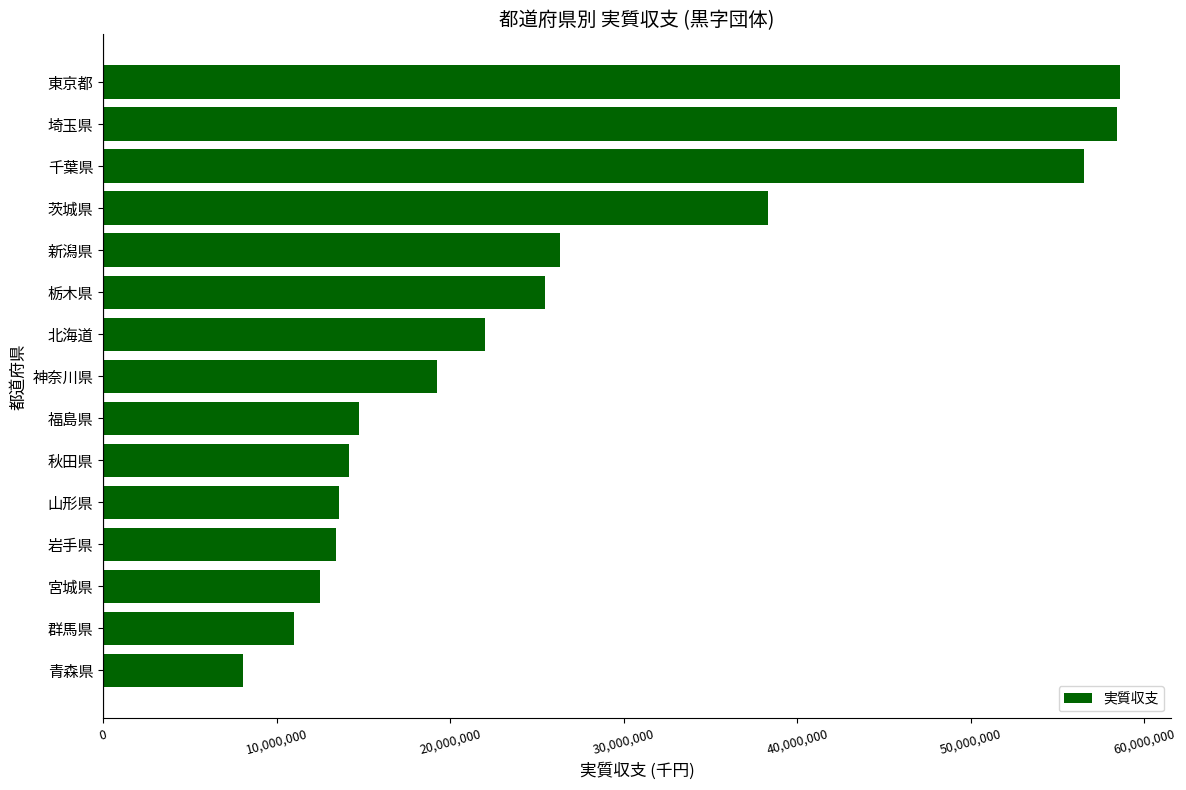

What is the change in value from 群馬県 to 千葉県?

+45483934